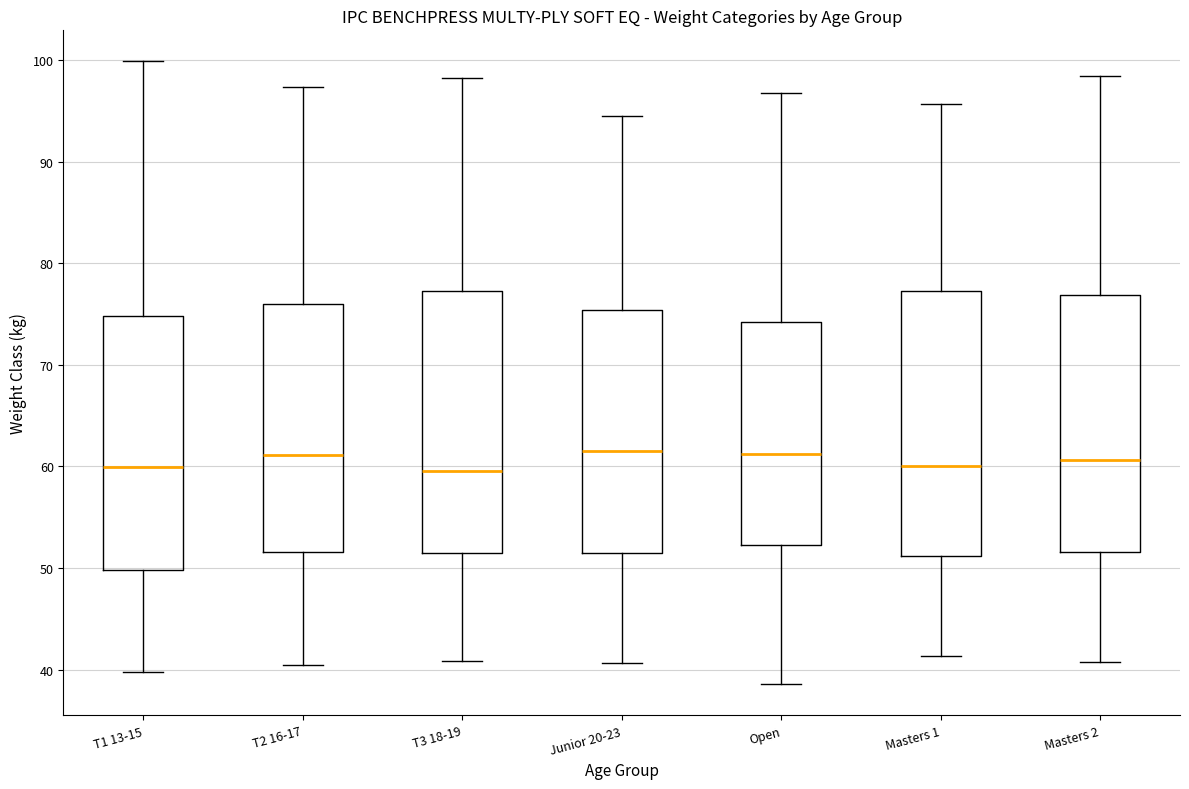

Reading left to right, transcribe this box plot: for each box, give where its median line is, the range the box spans, and where its two whiskers end, as read against the y-axis. The values are not printed on the chart, so give them approximately, as read against the axis.

T1 13-15: median 60, box 50 to 75, whiskers 40 to 100
T2 16-17: median 61, box 52 to 76, whiskers 40 to 97
T3 18-19: median 60, box 51 to 77, whiskers 41 to 98
Junior 20-23: median 62, box 51 to 75, whiskers 41 to 95
Open: median 61, box 52 to 74, whiskers 39 to 97
Masters 1: median 60, box 51 to 77, whiskers 41 to 96
Masters 2: median 61, box 52 to 77, whiskers 41 to 98